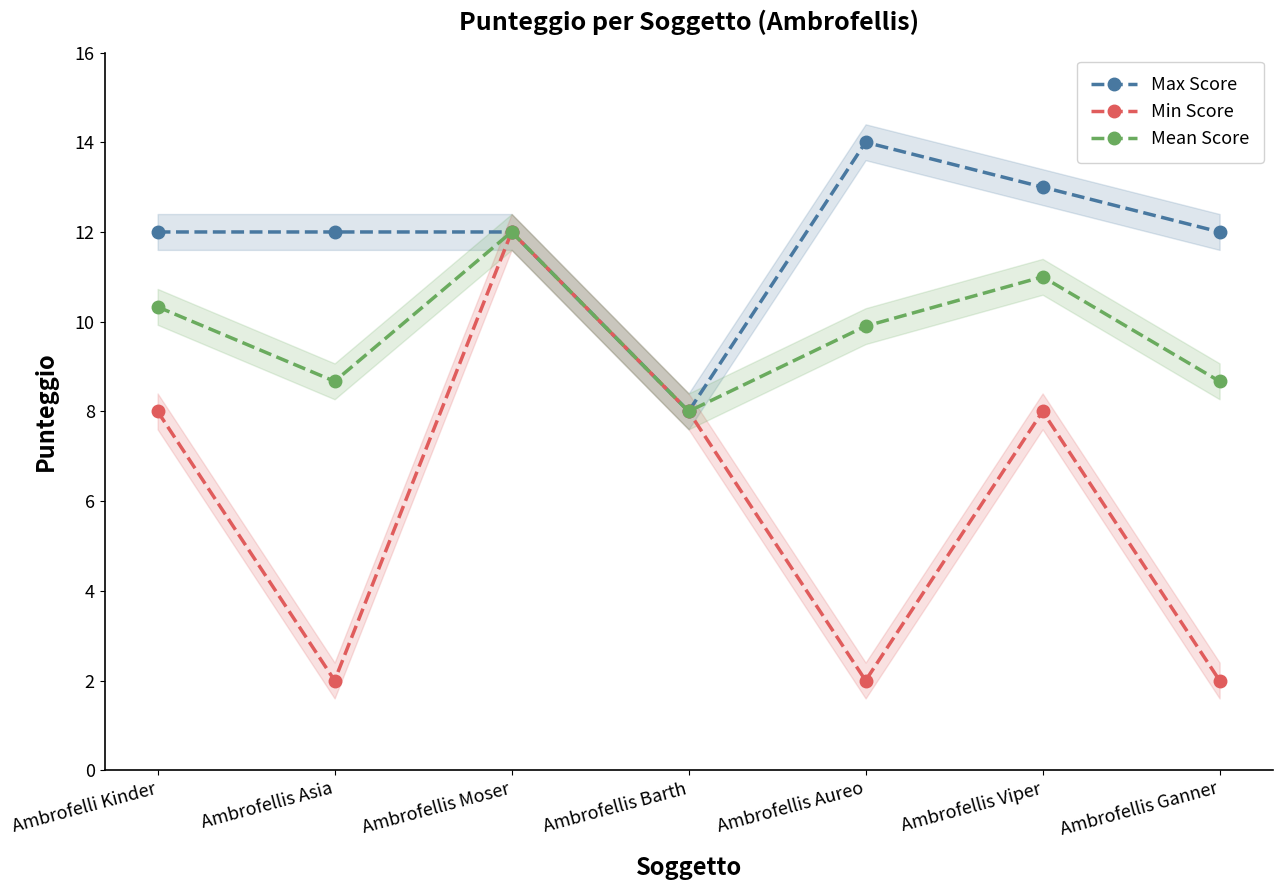

Is it true that Max Score equals 12.0 at Ambrofellis Moser?

True